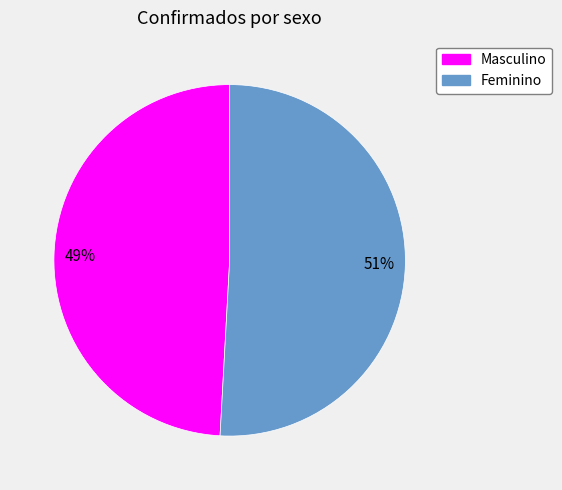

To the nearest percent, what is the average slice percentage?

50%